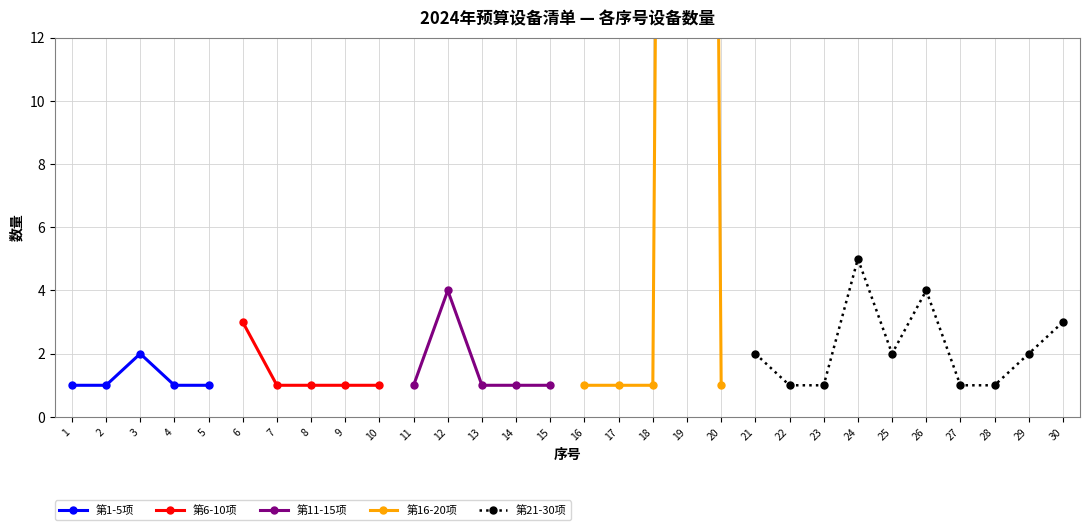

Is it true that the value at 18 is 1?

True